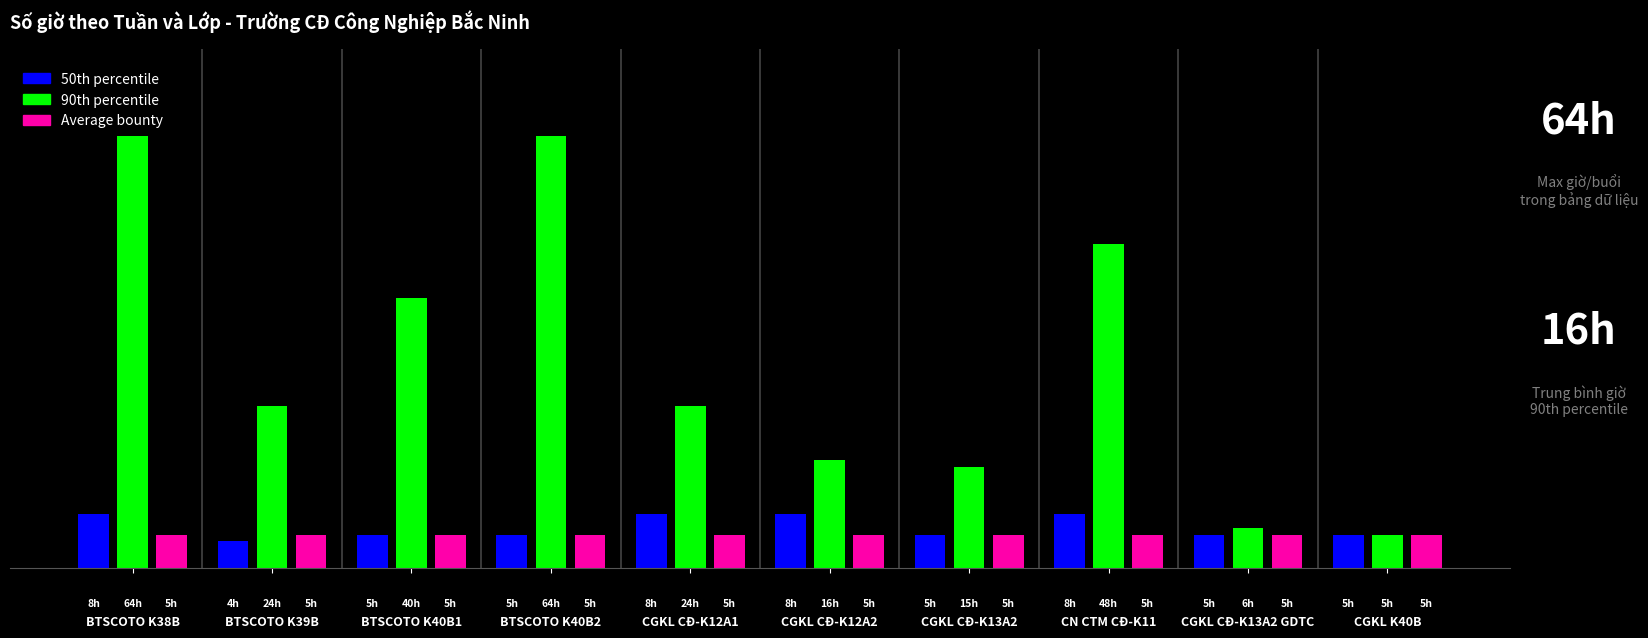

What are all the series names shown in the legend?

50th percentile, 90th percentile, Average bounty